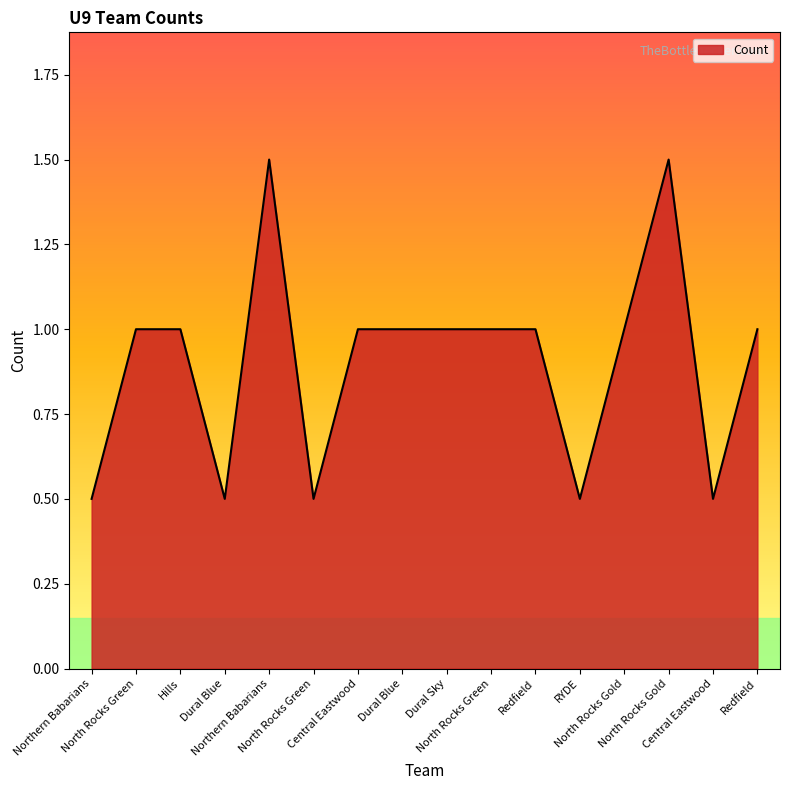

What value does the data have at North Rocks Gold?

1.5